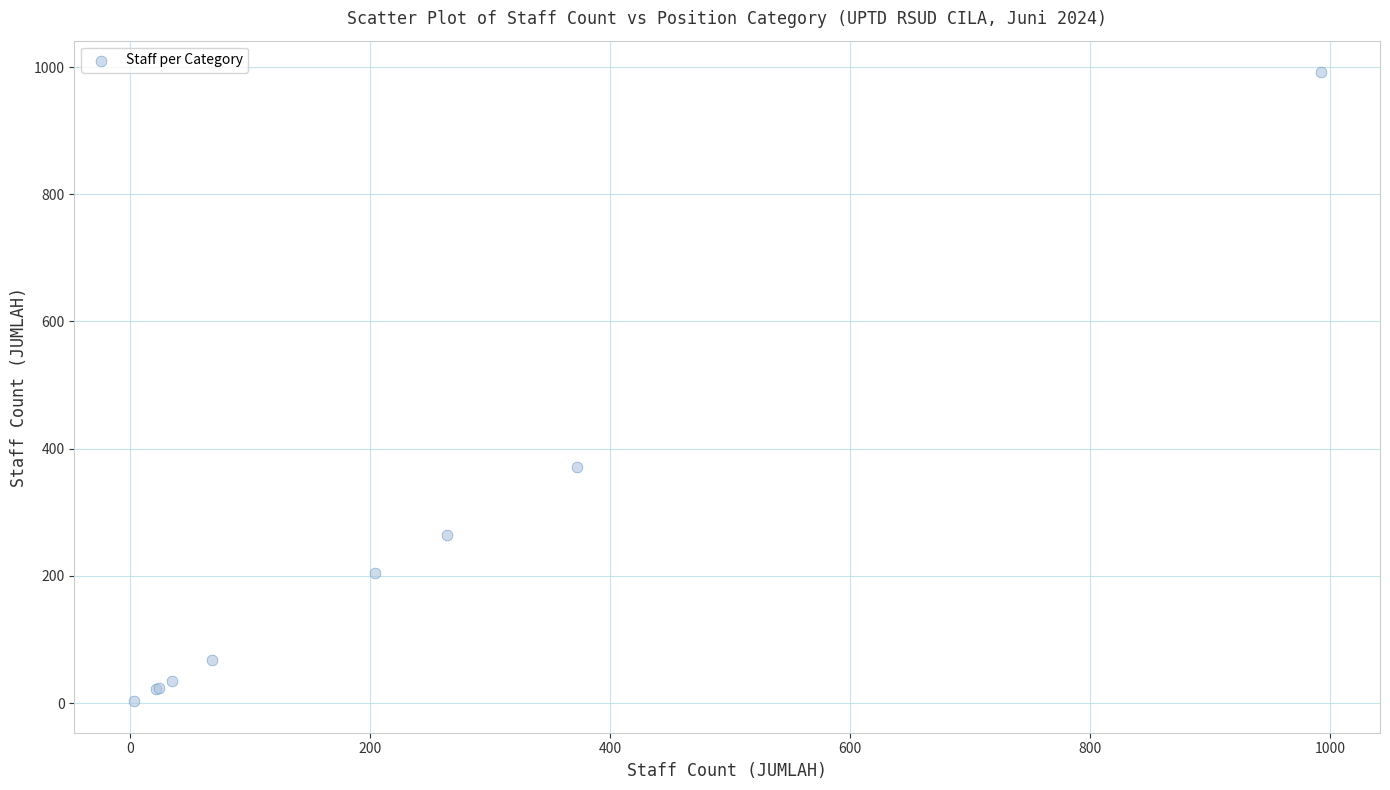

What Y value in the scatter plot is closest to 497?

372